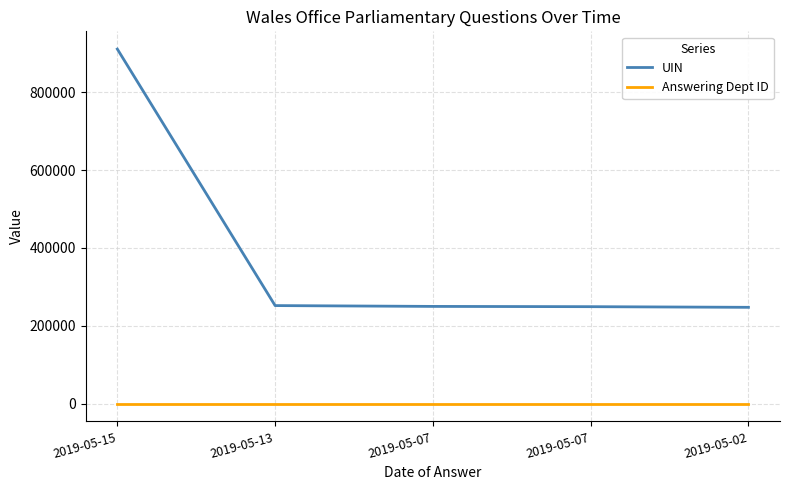

How many lines are shown in the chart?

2